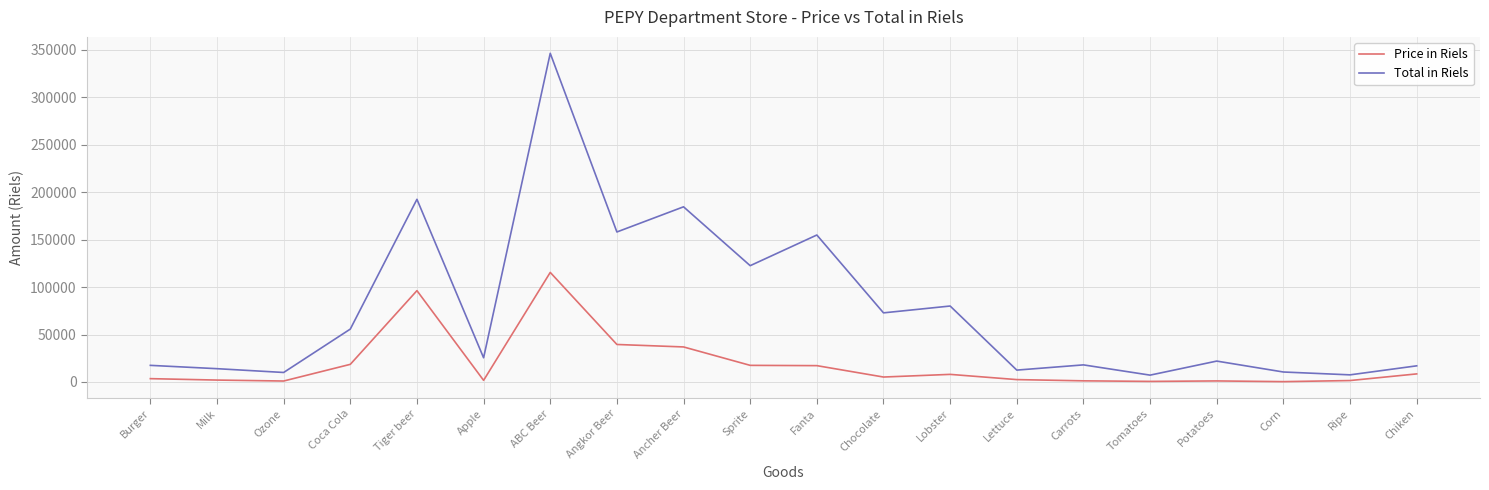

How many distinct data groups are displayed?

2